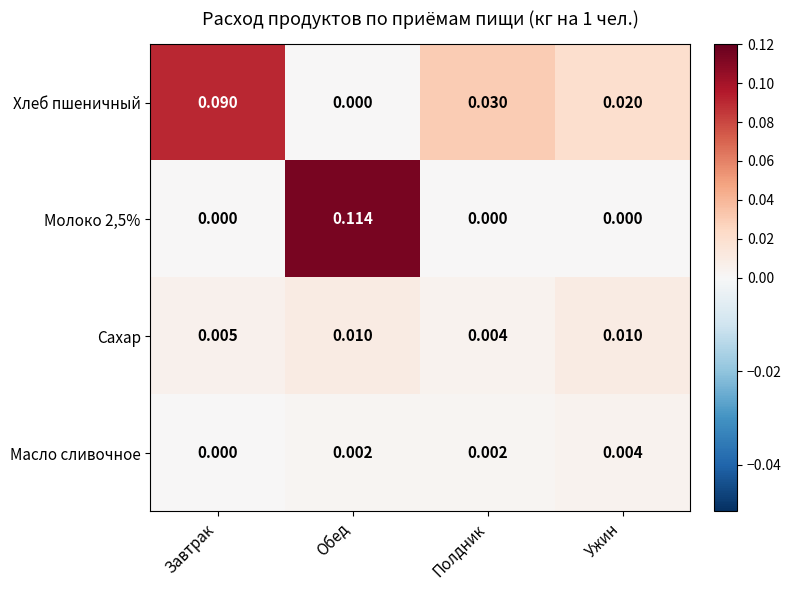

Between Полдник and Ужин, which series saw the biggest shift?

Хлеб пшеничный